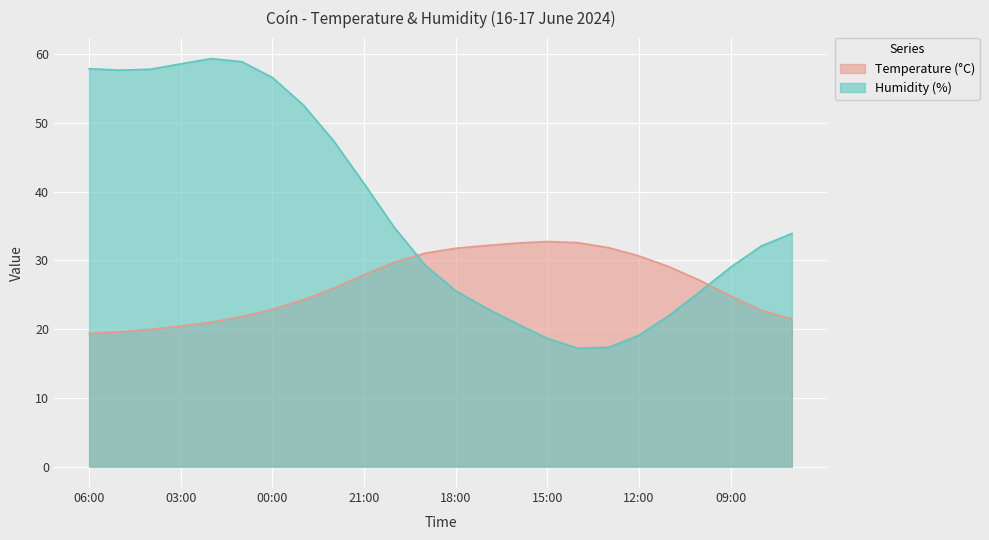

What is the maximum value shown in the chart?

59.3